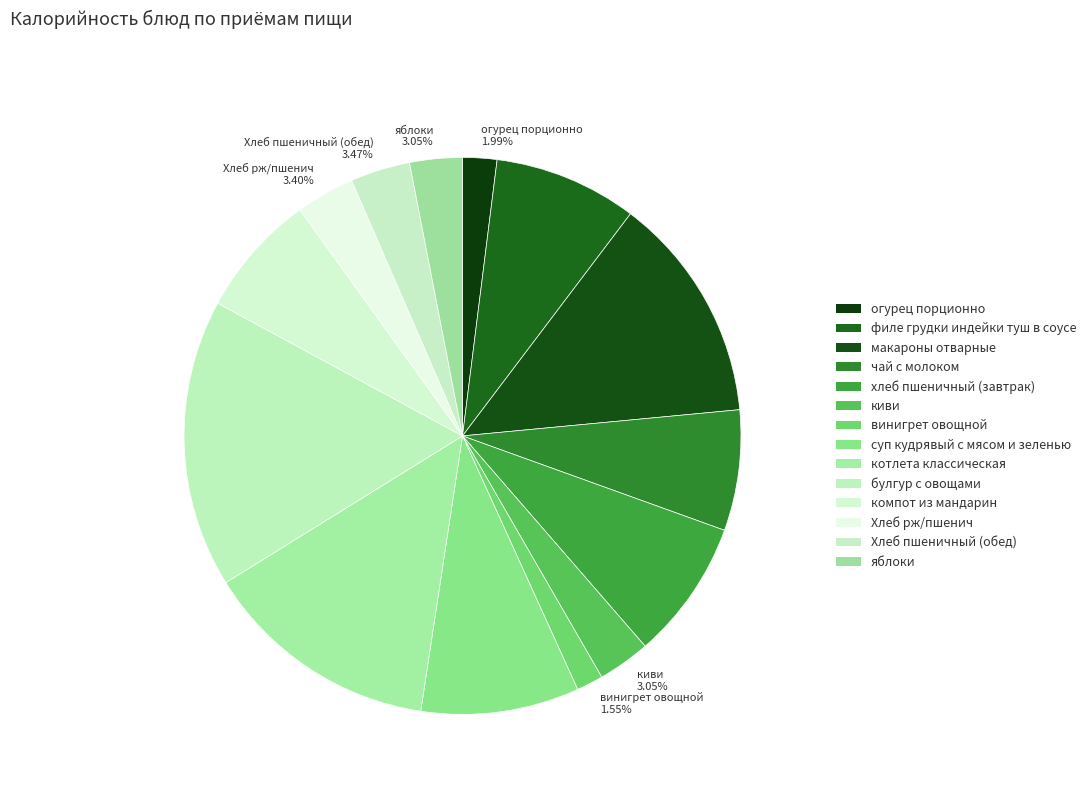

Between булгур с овощами 16.74% and макароны отварные 13.19%, which is larger?

булгур с овощами 16.74%